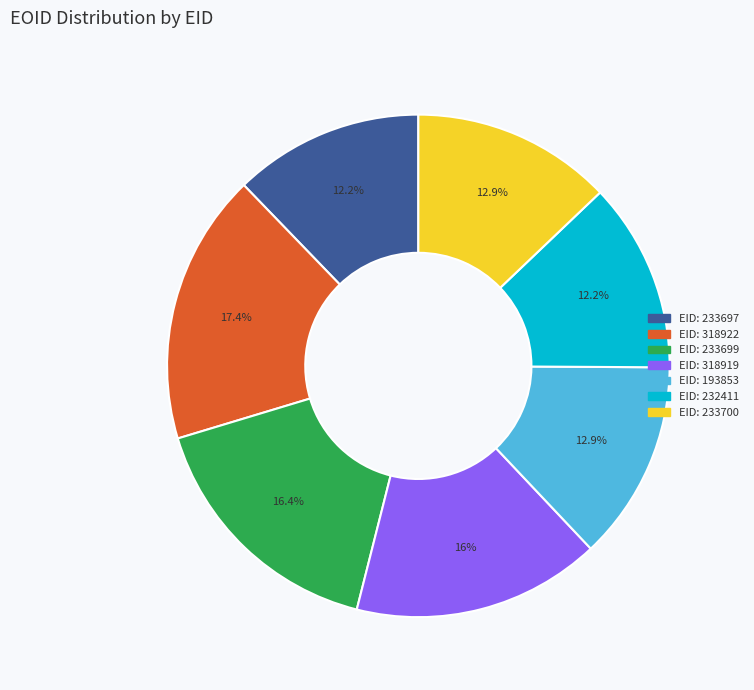

How many segments does this pie chart have?

7